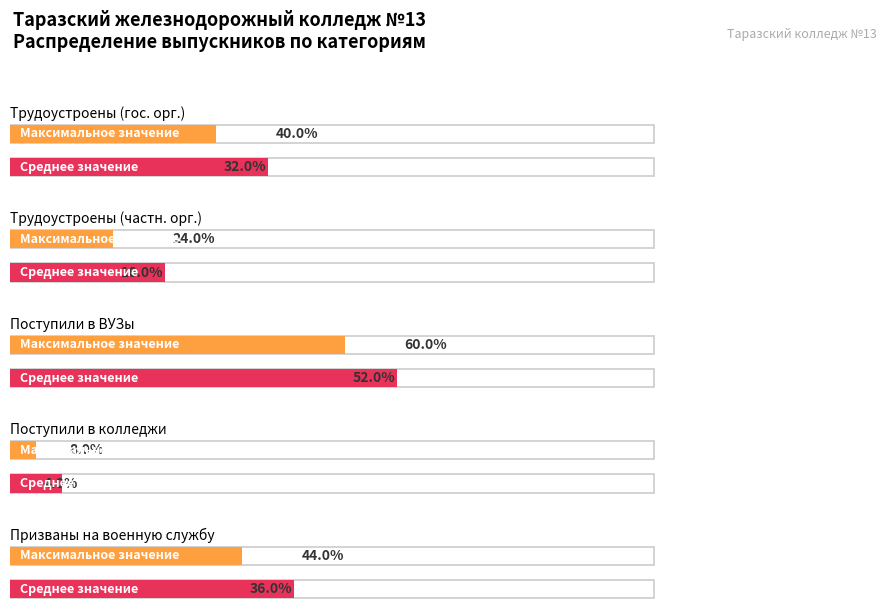

Rank the series at 1 from highest to lowest value.

Максимальное значение, Среднее значение